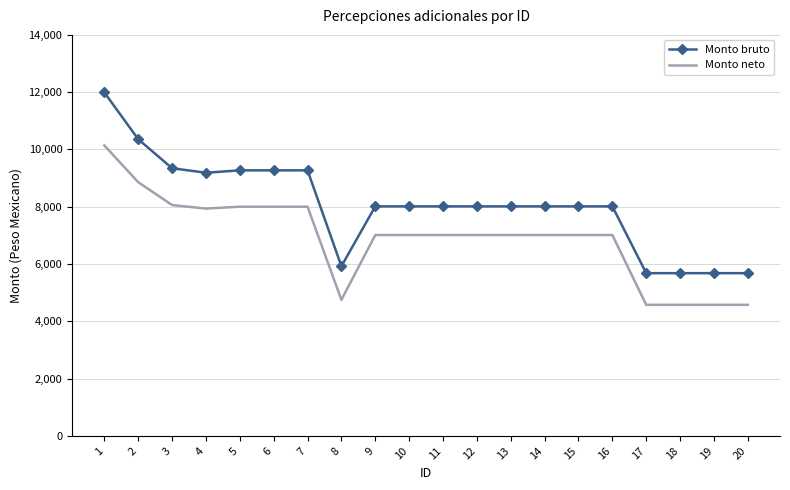

True or false: Monto bruto and Monto neto cross at least once.

False